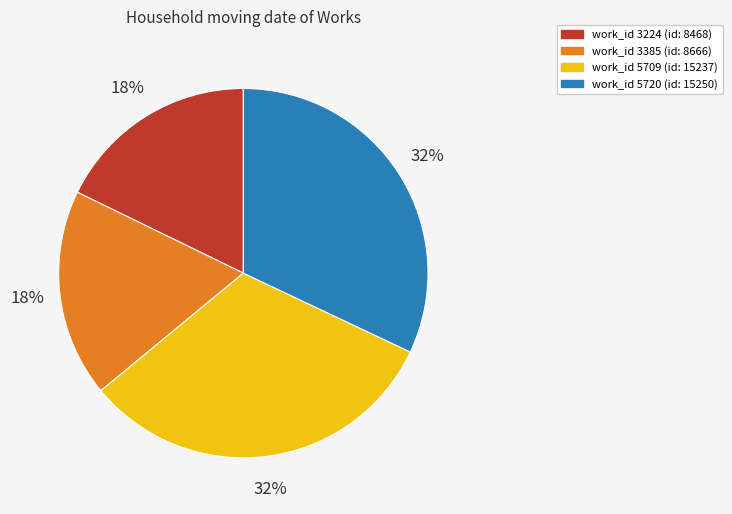

Does any single category account for the majority?

No